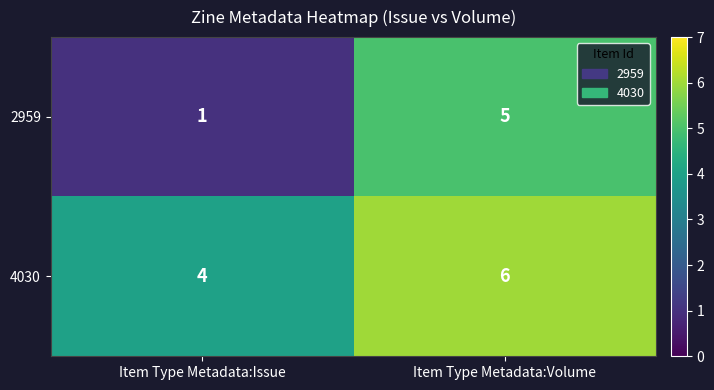

Rank the series by their average value, from lowest to highest.

2959, 4030